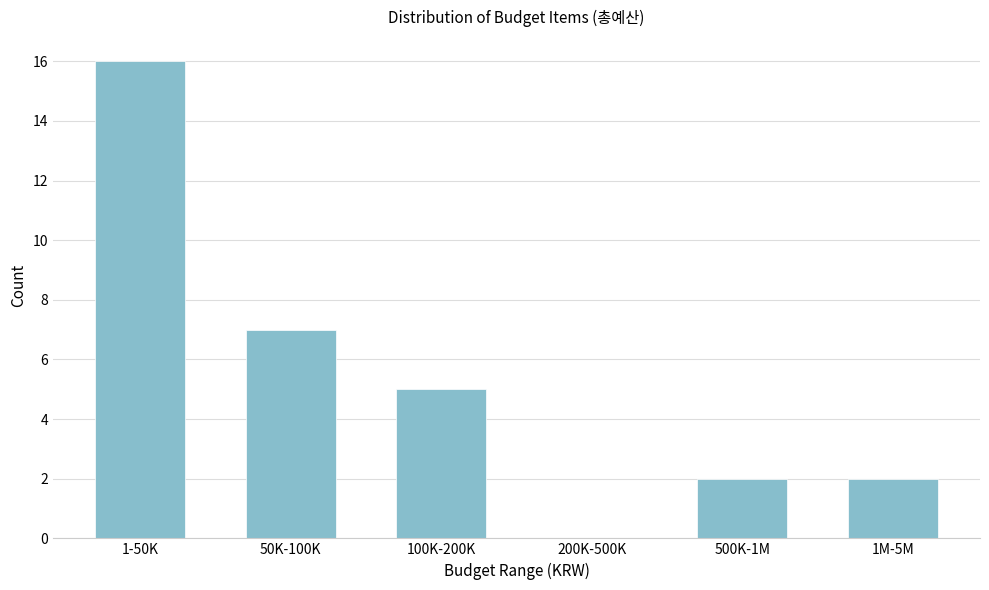

Reading right to left, list all the values displayed in this chart.

1M-5M=2	500K-1M=2	200K-500K=0	100K-200K=5	50K-100K=7	1-50K=16